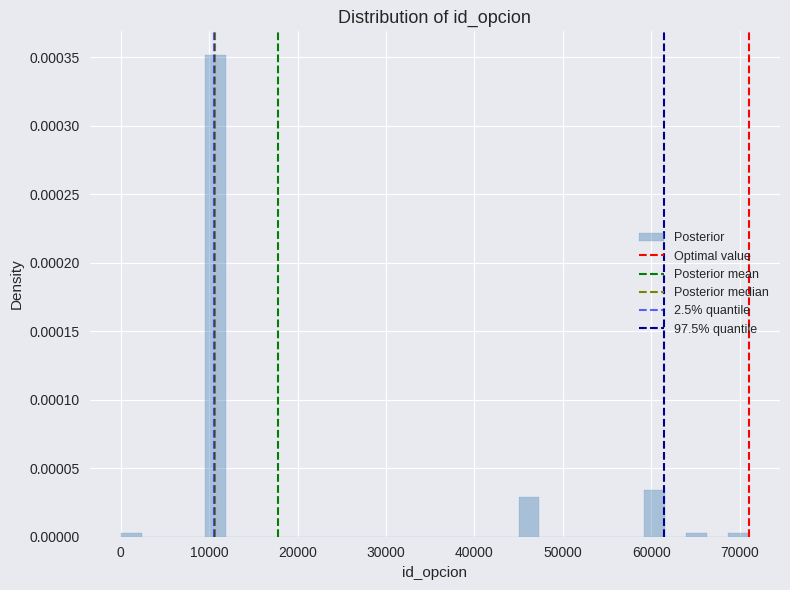

Read against the x-axis, roughly where is the centre of the tallest bar?

11000